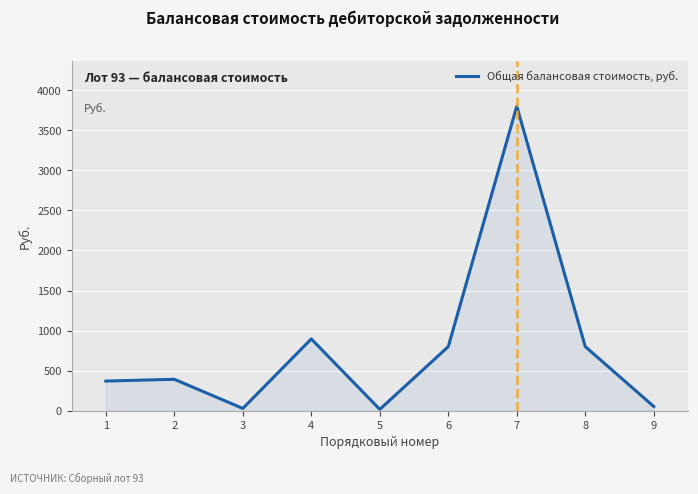

The chart shows a value of 370.1 at 1. True or false?

True